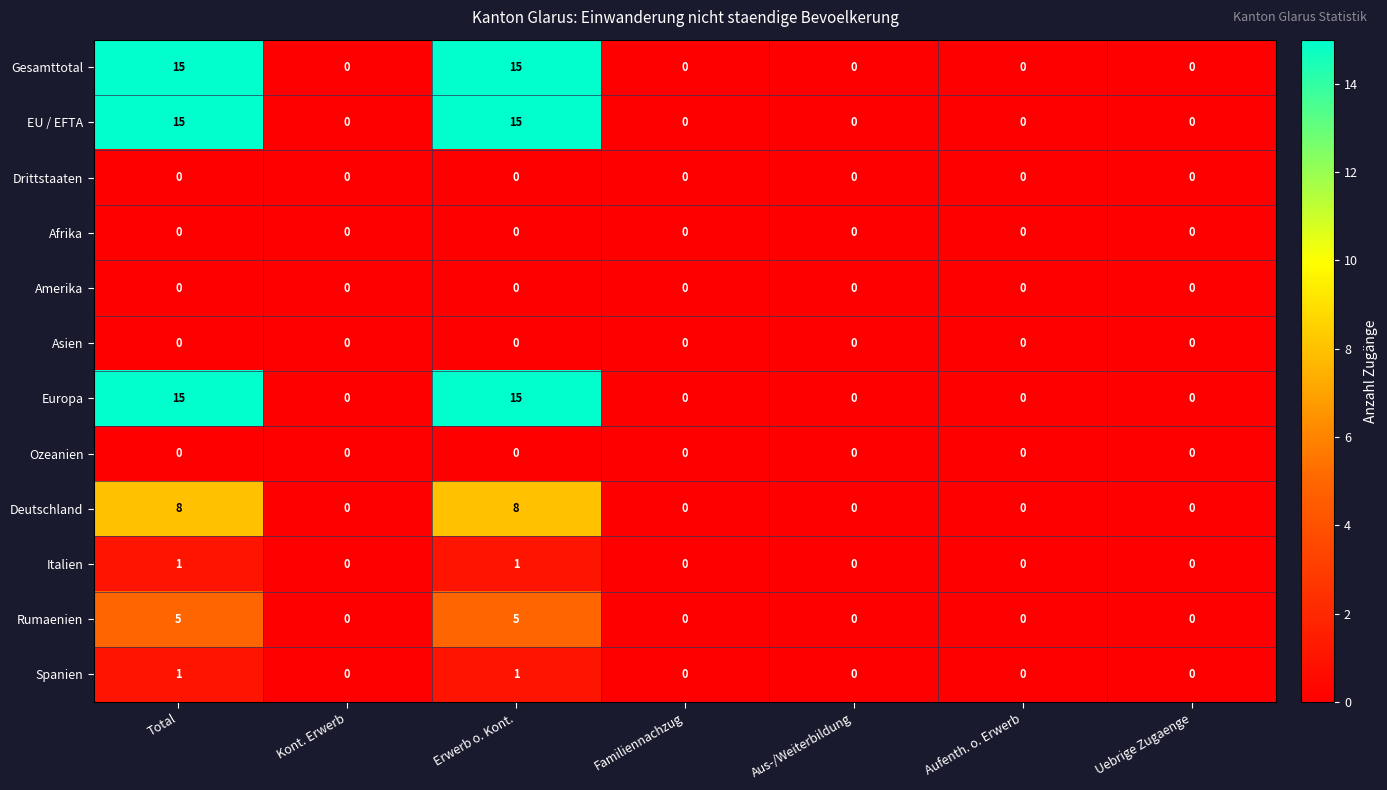

What is the total value across all series at Erwerb o. Kont.?

60